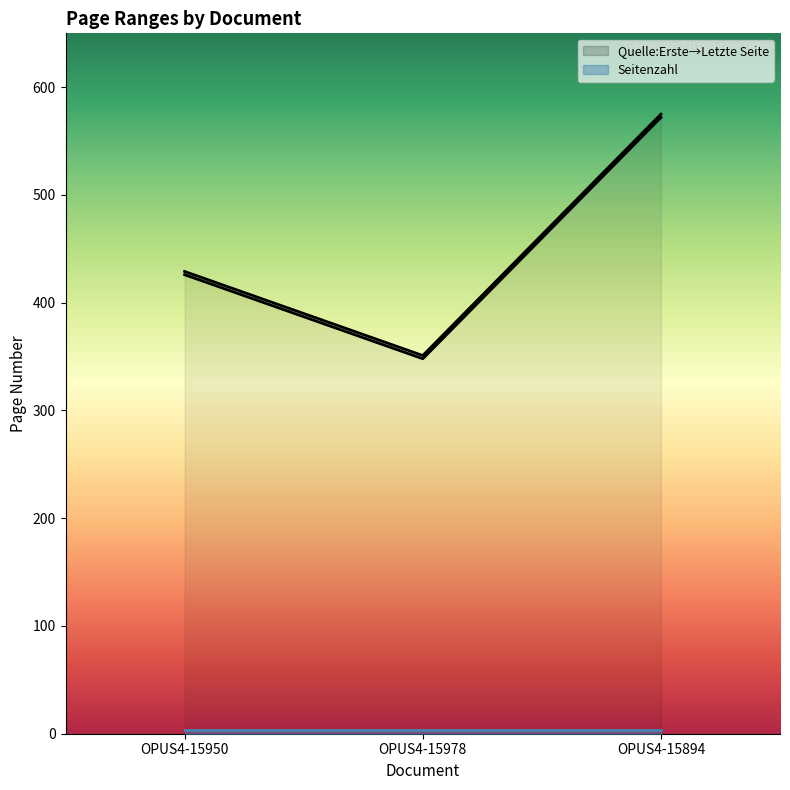

Reading right to left, what are all the values shown in this chart?

Quelle:Erste Seite: 572	348	426
Quelle:Letzte Seite: 575	351	429